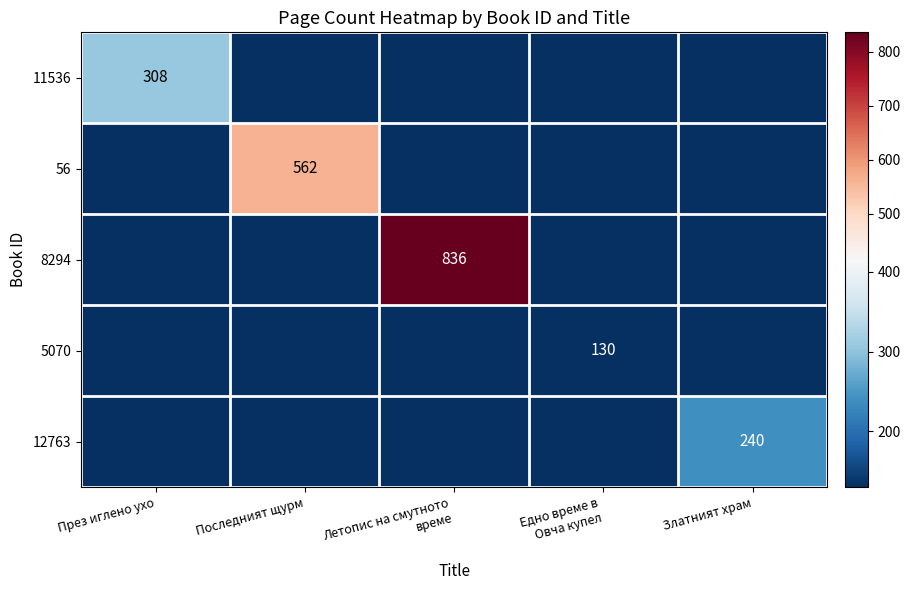

Is the value of 11536 at Едно време в Овча купел greater than the value of 56 at Летопис на смутното време?

No